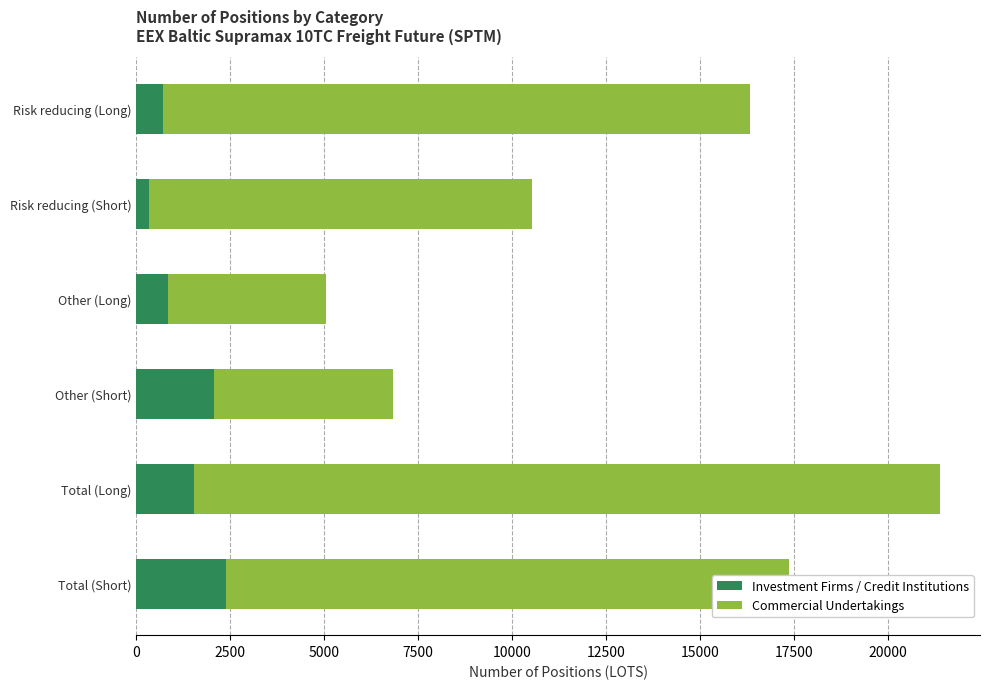

What is the difference between the maximum and minimum values in the Investment Firms / Credit Institutions series?

2051.0